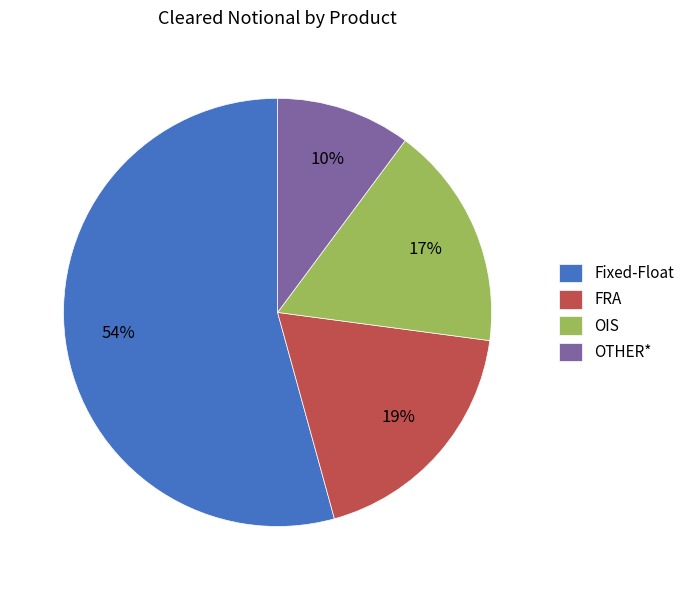

Rank the categories by value from highest to lowest.

Fixed-Float, FRA, OIS, OTHER*